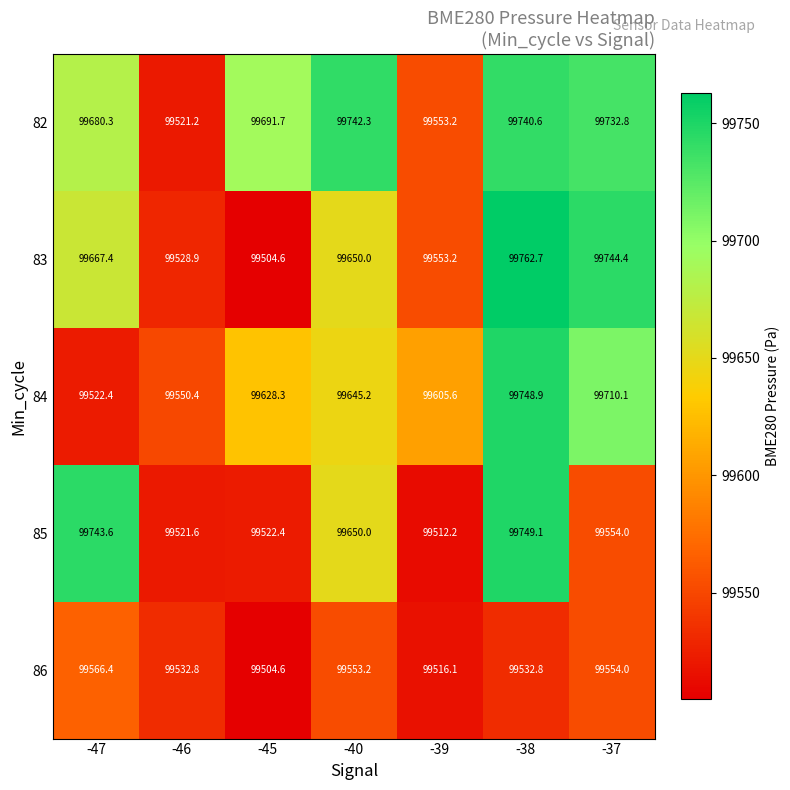

What is the lowest value of the 85 series?

99512.2